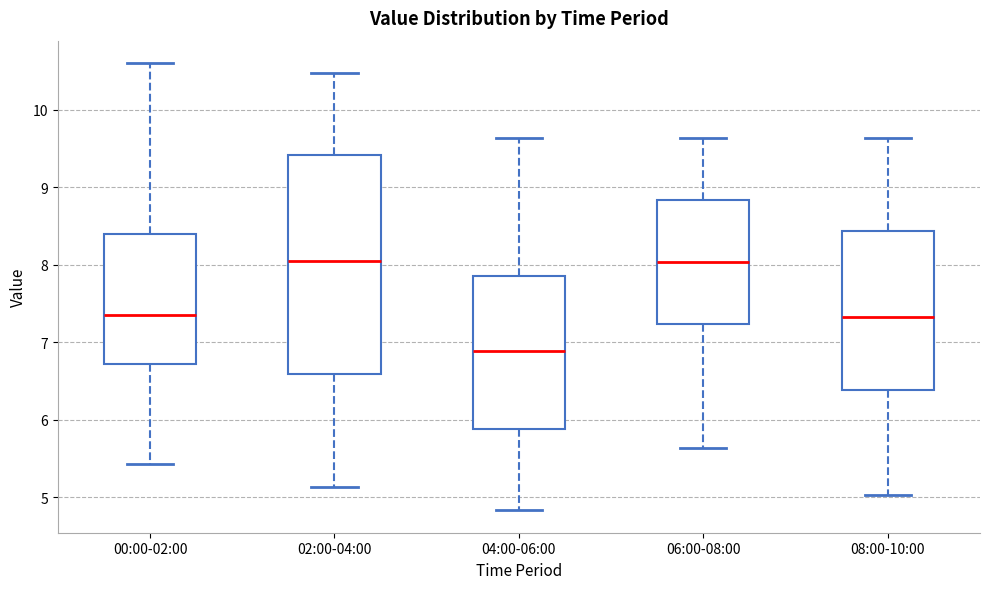

Comparing the boxes themselves (not the whiskers), which one is the tallest?

02:00-04:00